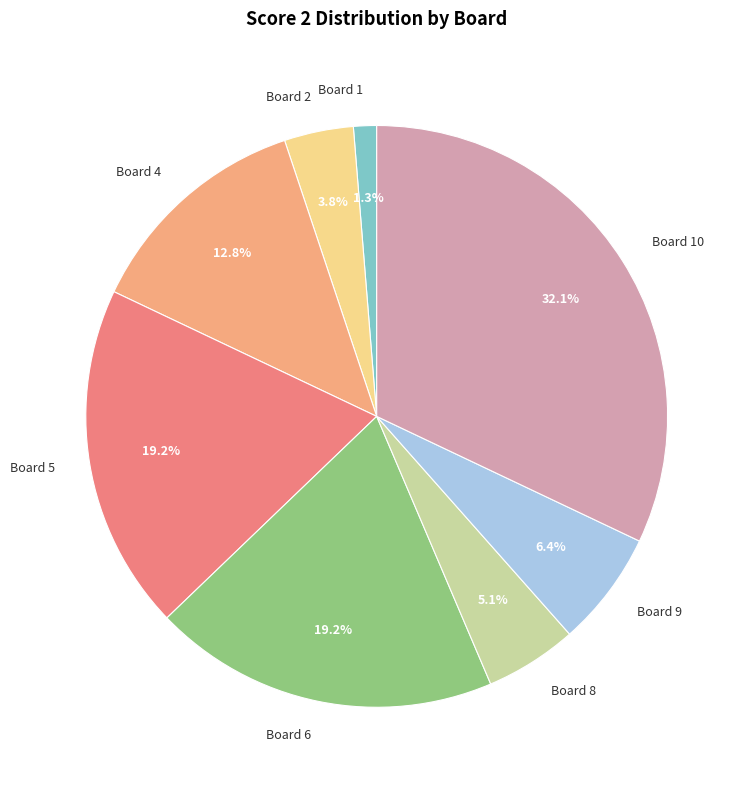

What is the ratio of the value at Board 9 to the value at Board 2?

1.7